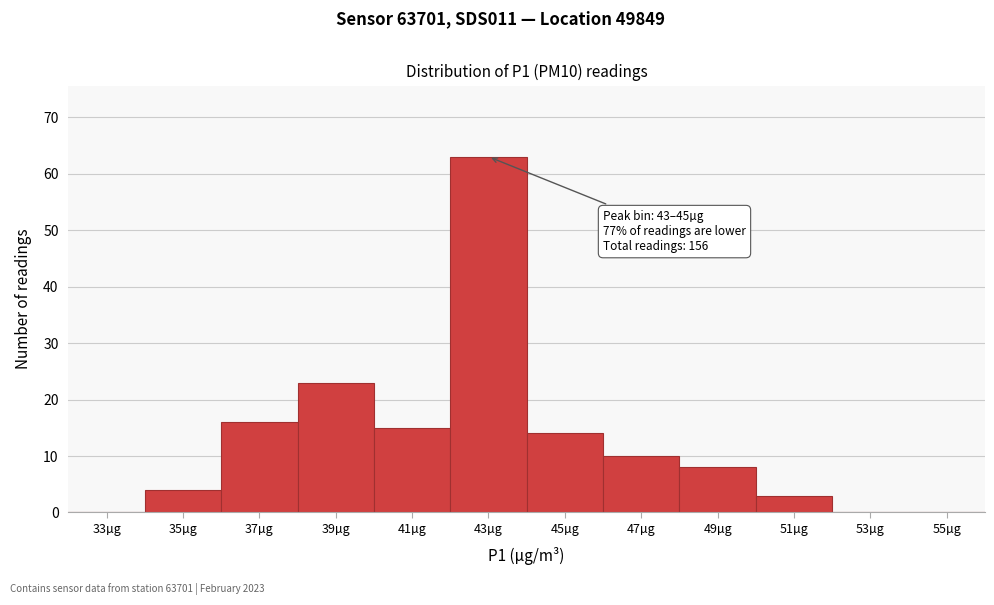

Reading right to left, what are all the values shown in this chart?

55µg=0	53µg=0	51µg=3	49µg=8	47µg=10	45µg=14	43µg=63	41µg=15	39µg=23	37µg=16	35µg=4	33µg=0